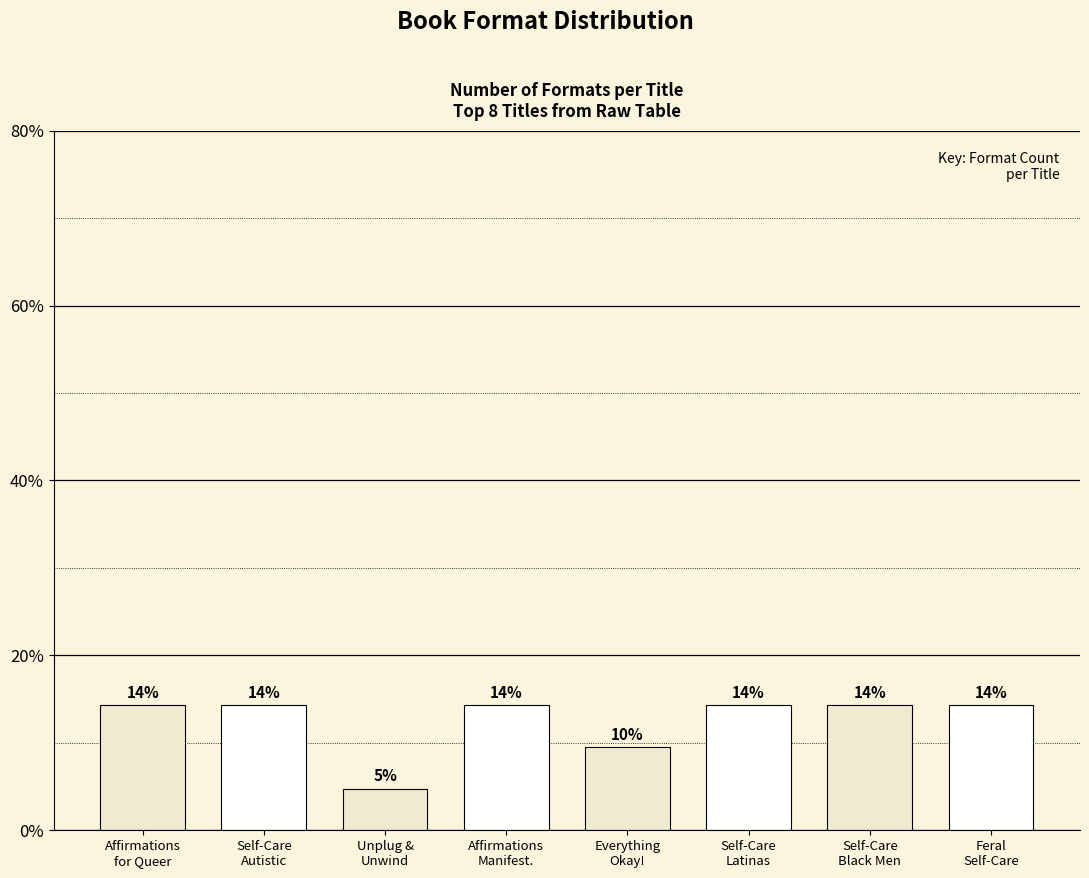

How many bars are there in total?

8